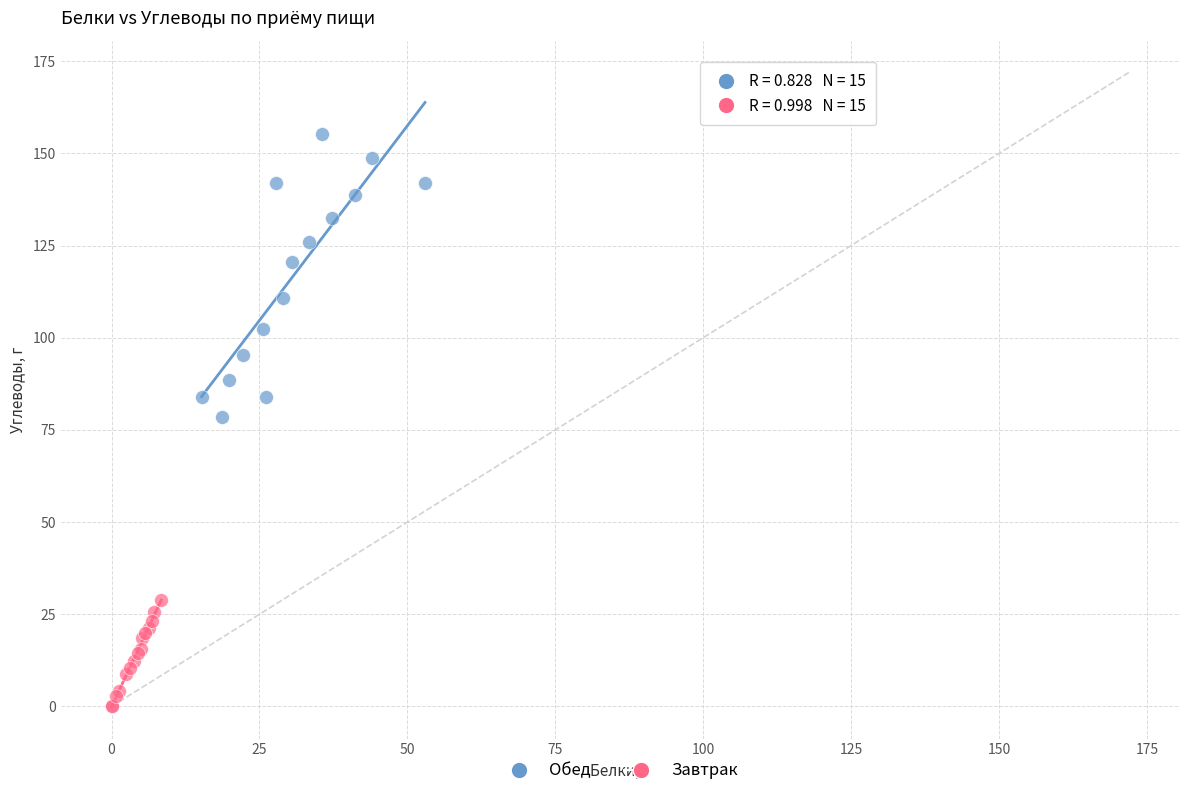

Which series reaches the maximum Y coordinate?

Обед